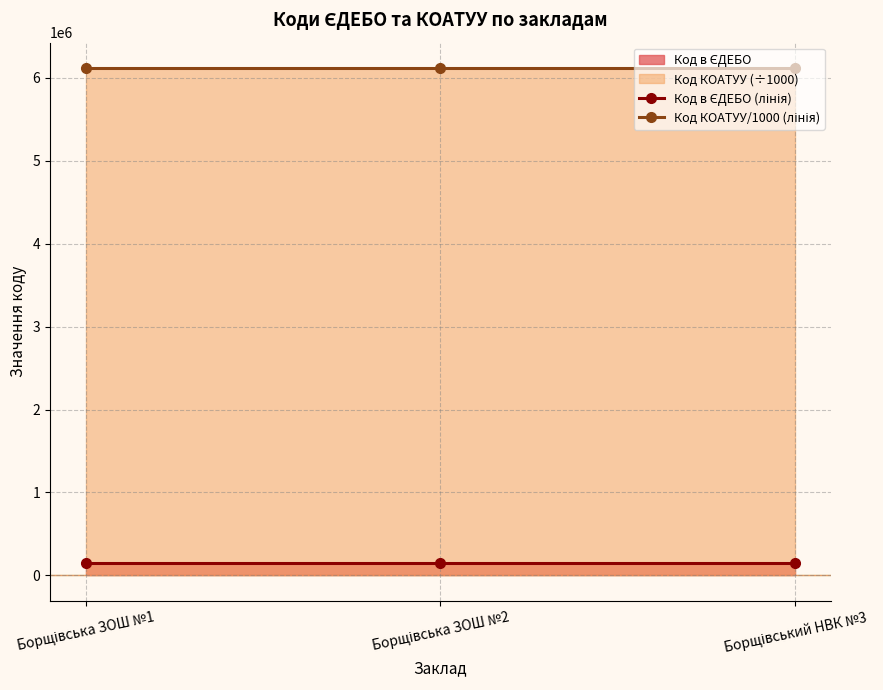

Which series has the largest total across all categories?

Код КОАТУУ/1000 (лінія)